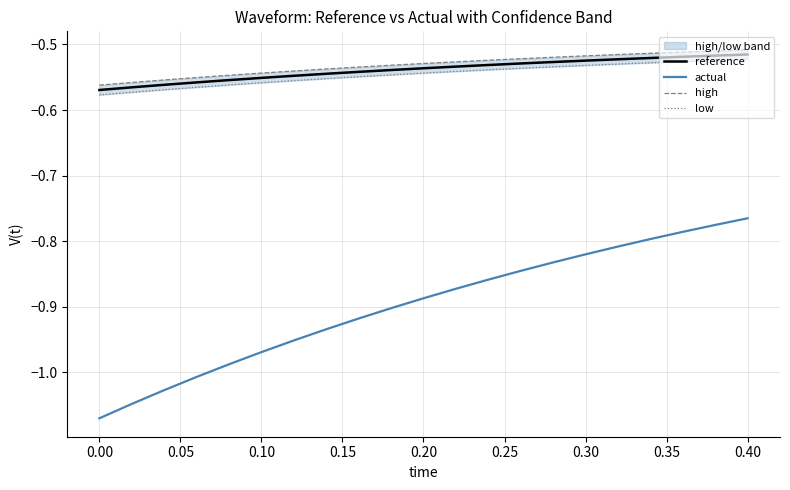

What is the value of the low point at the 15th from the left?

-0.5